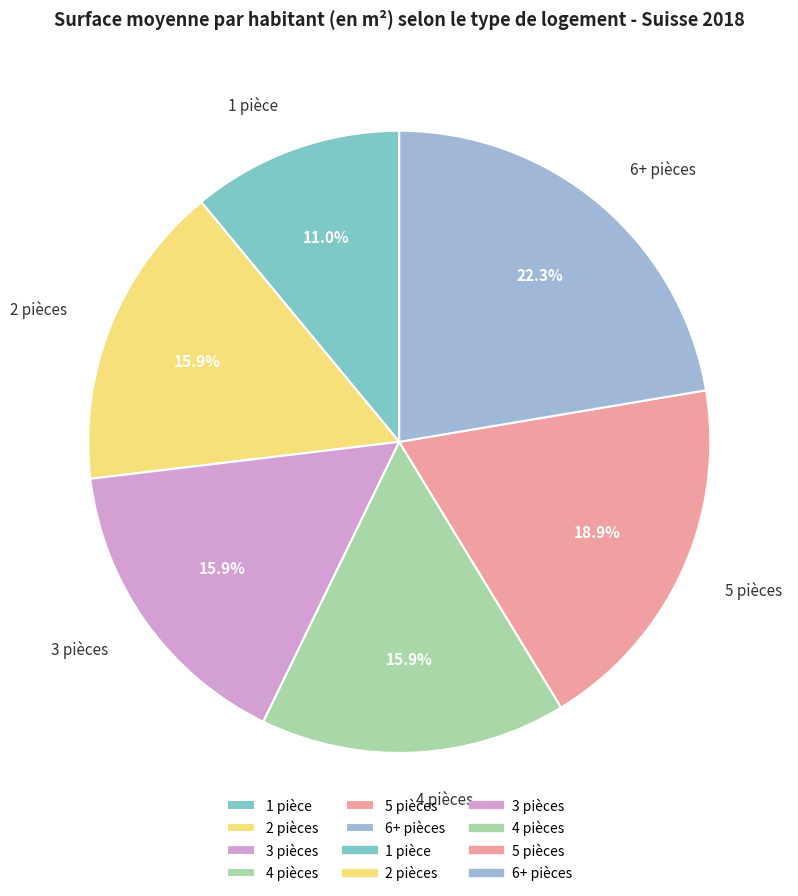

Is it true that 4 pièces is 16% of the pie?

True